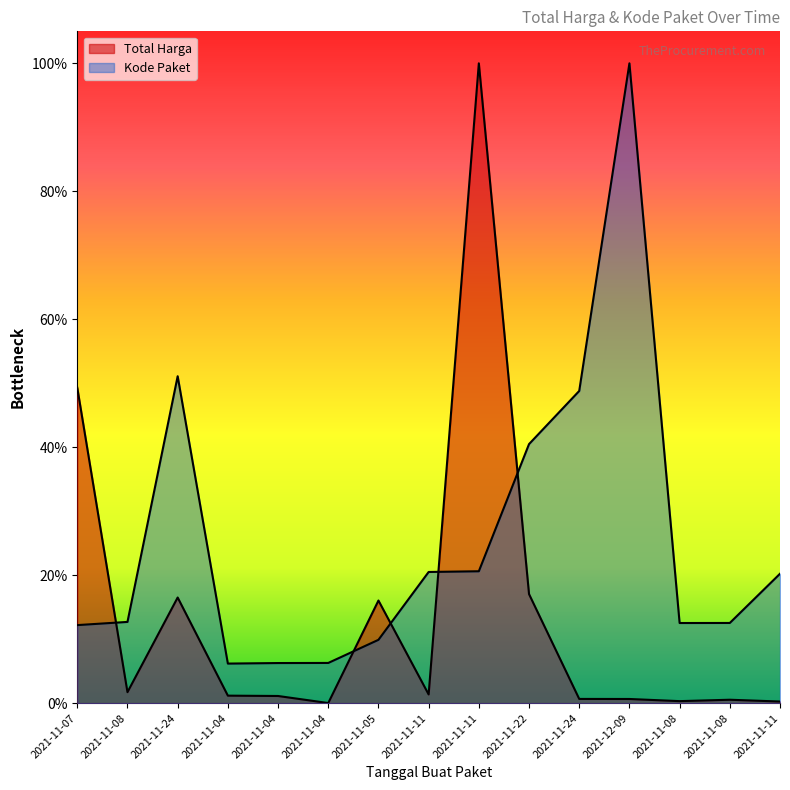

What is the average value of the Kode Paket series?

0.3